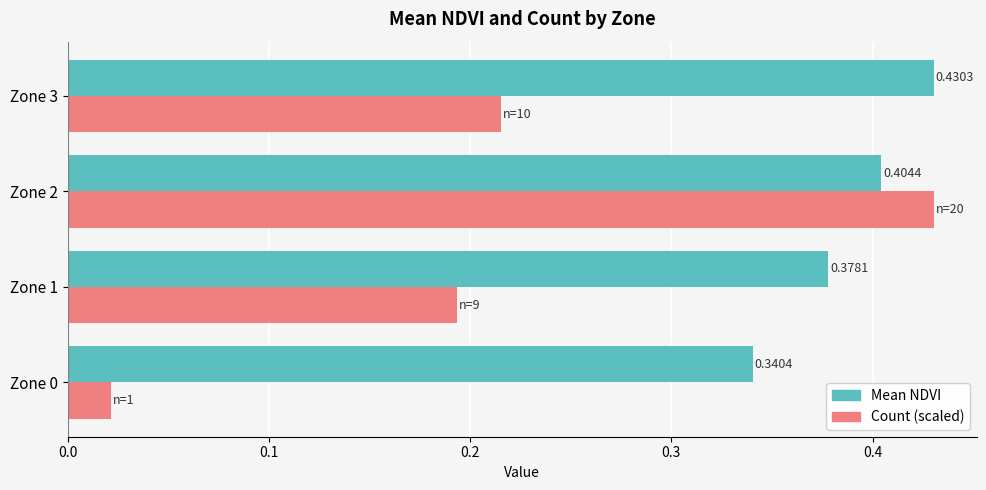

What is the total value across all series at Zone 3?

0.6